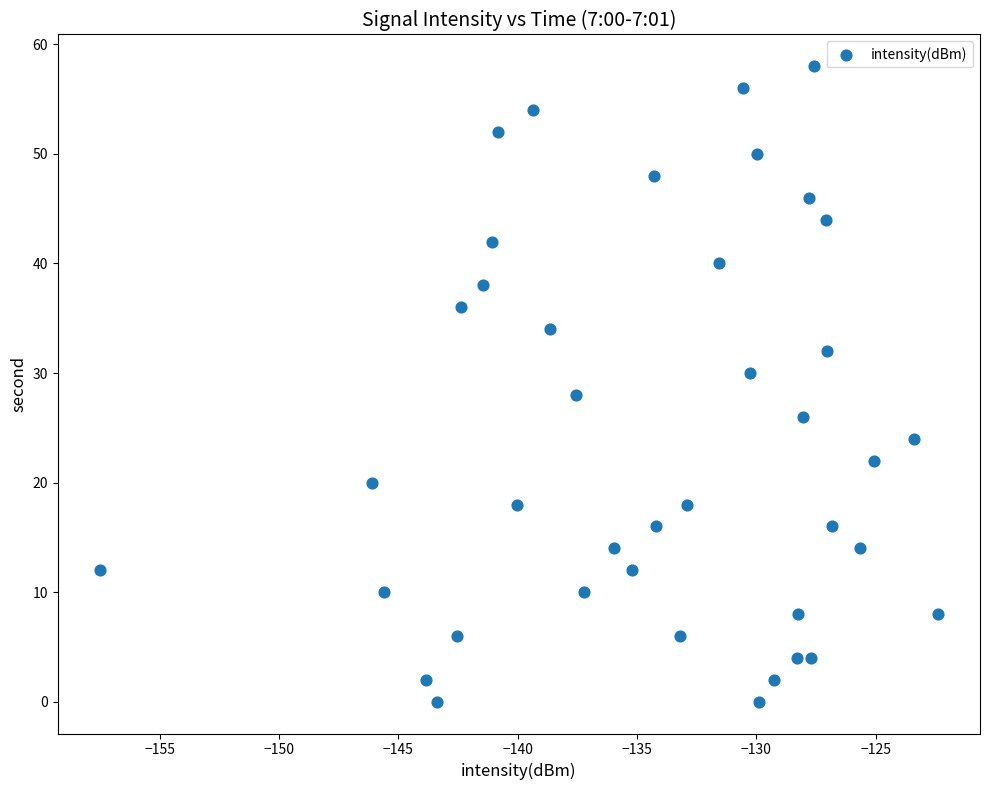

What is the range of Y values (max minus min)?

58